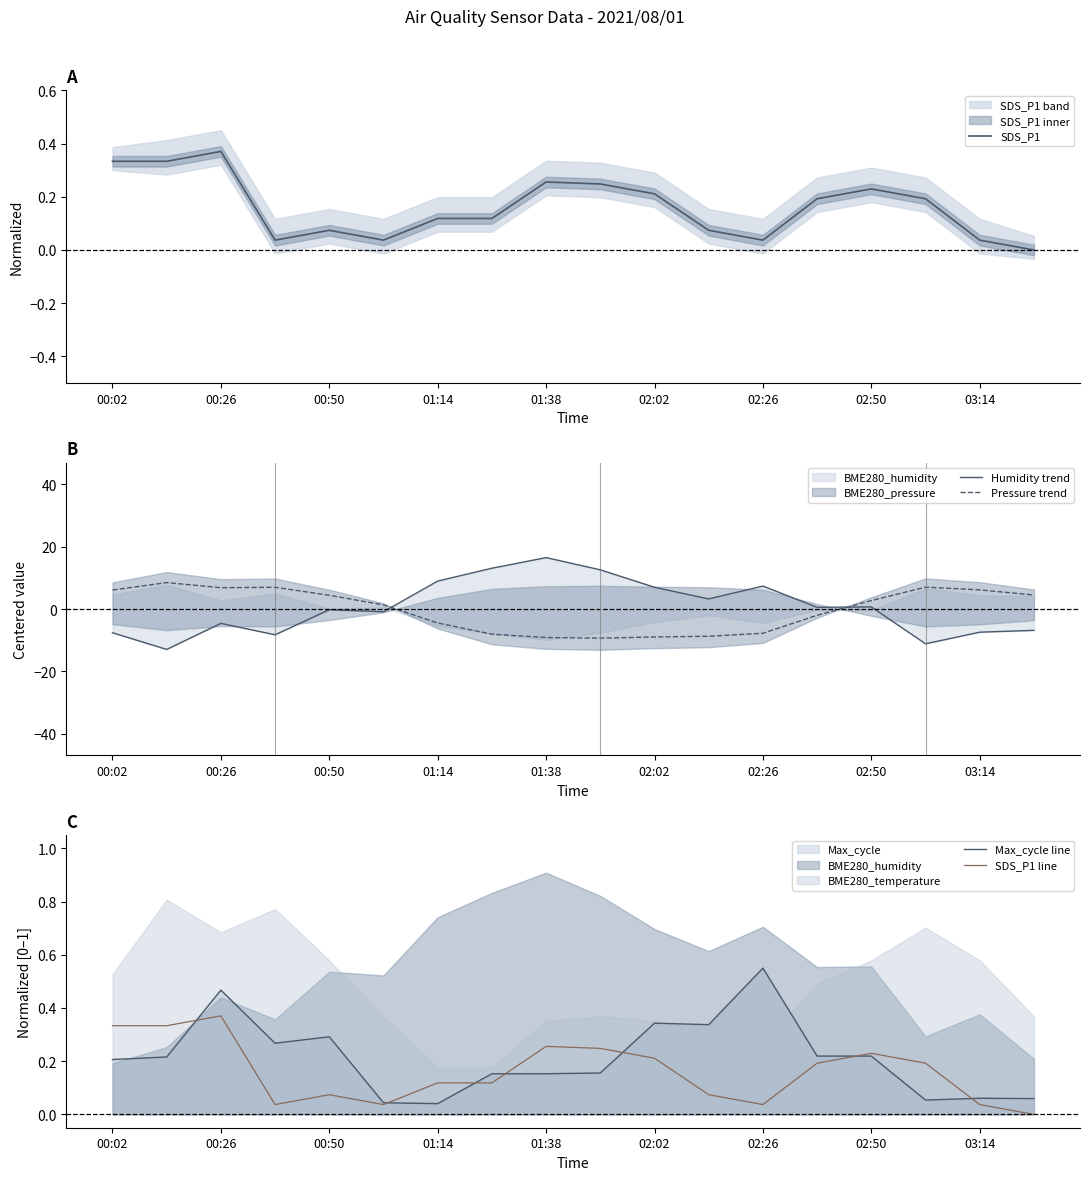

What is the difference between the SDS_P1 line values at 11 and 00:02?

0.3